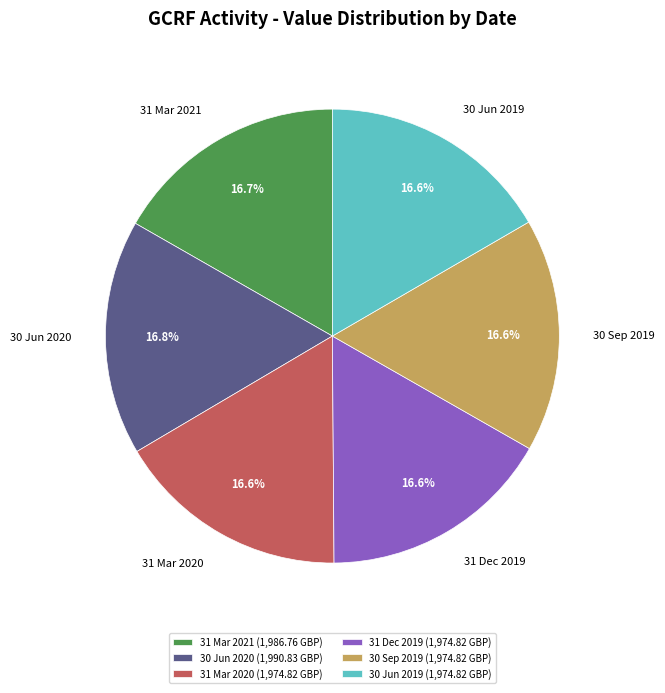

Does 31 Dec 2019 represent more than half of the total?

No